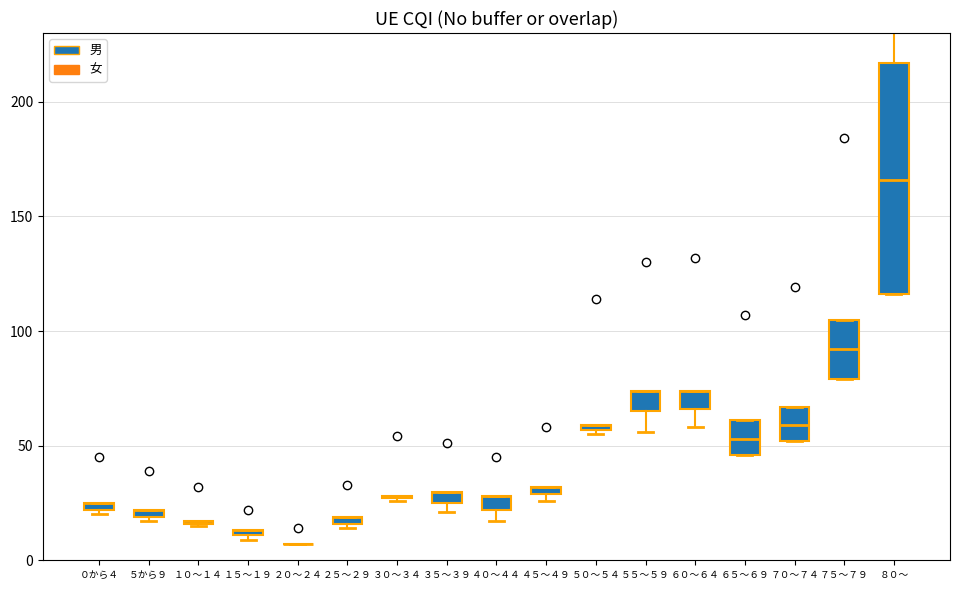

Reading left to right, what are all the values shown in this chart?

男: 25	22	17	13	7	19	28	30	28	32	59	74	74	46	52	79	116
女: 20	17	15	9	7	14	26	21	17	26	55	56	58	61	67	105	217